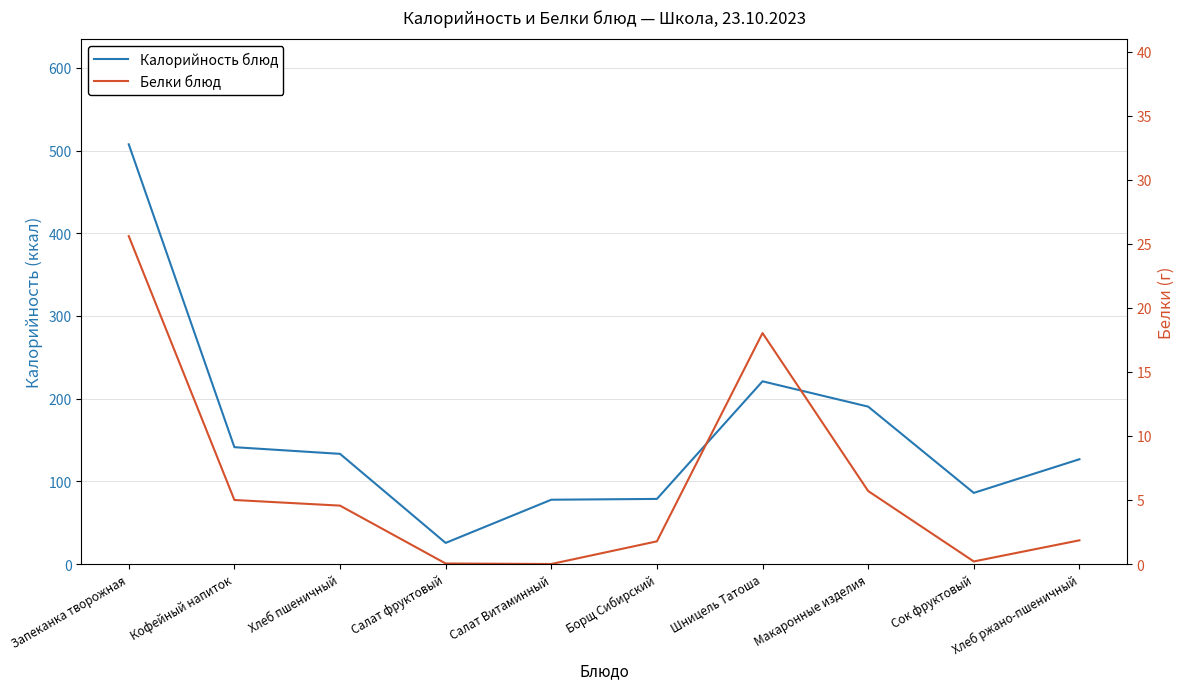

What is the label of the 9th point from the left?

Сок фруктовый